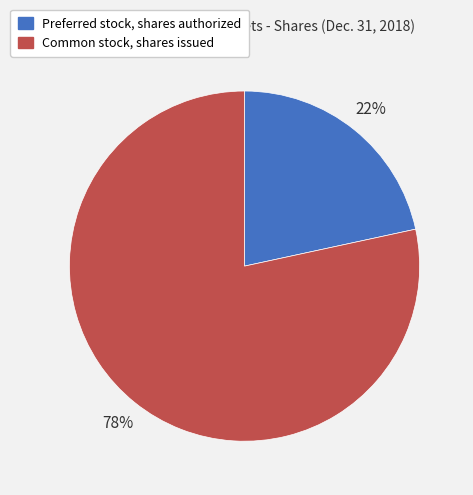

Rank the categories by value from lowest to highest.

Preferred stock, shares authorized, Common stock, shares issued